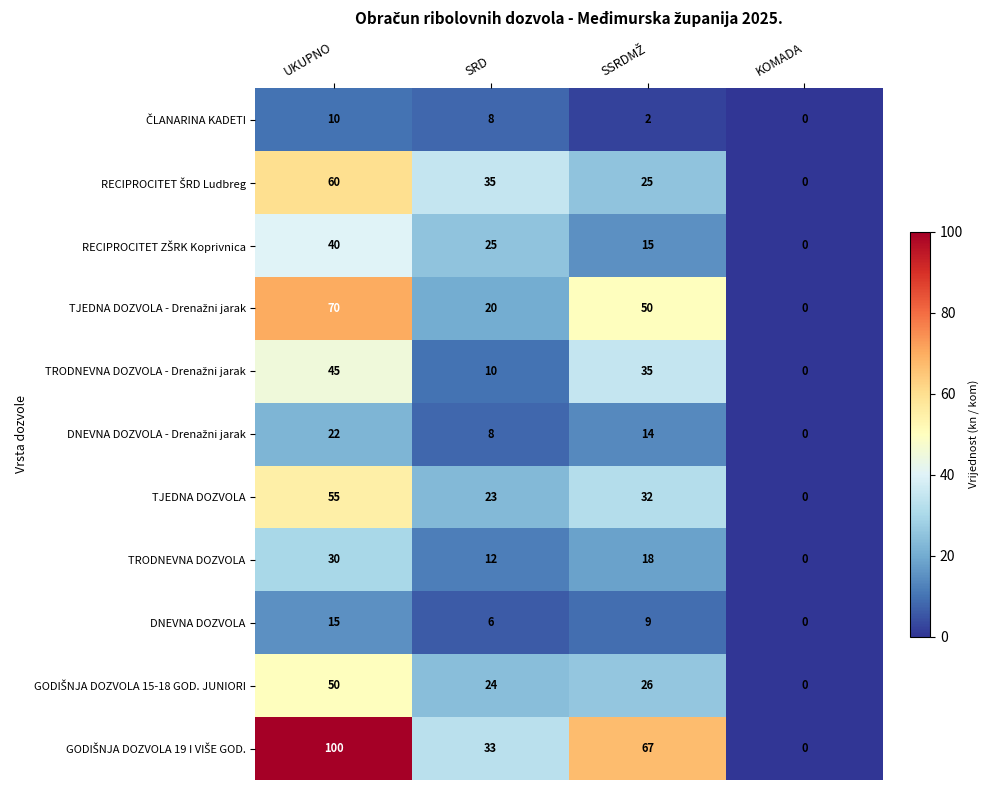

True or false: TRODNEVNA DOZVOLA has a value of 12 at SRD.

True